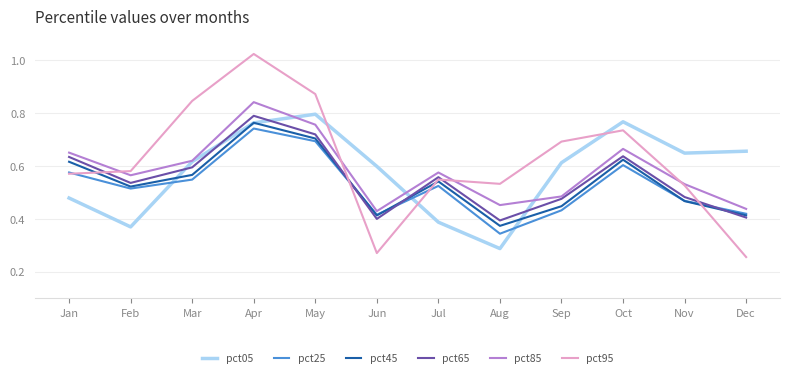

The pct85 series shows 0.7 at Dec. True or false?

False